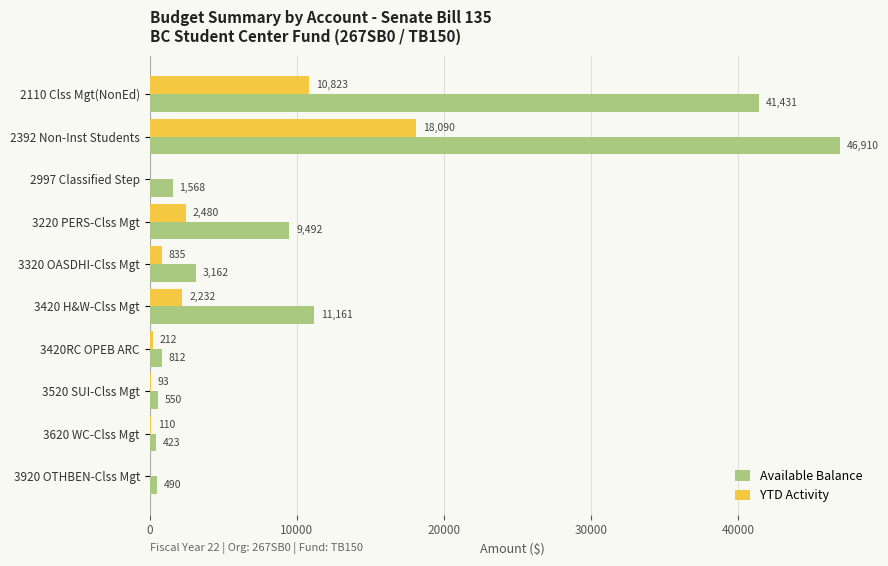

At which category is the sum across all series the highest?

2392 Non-Inst Students